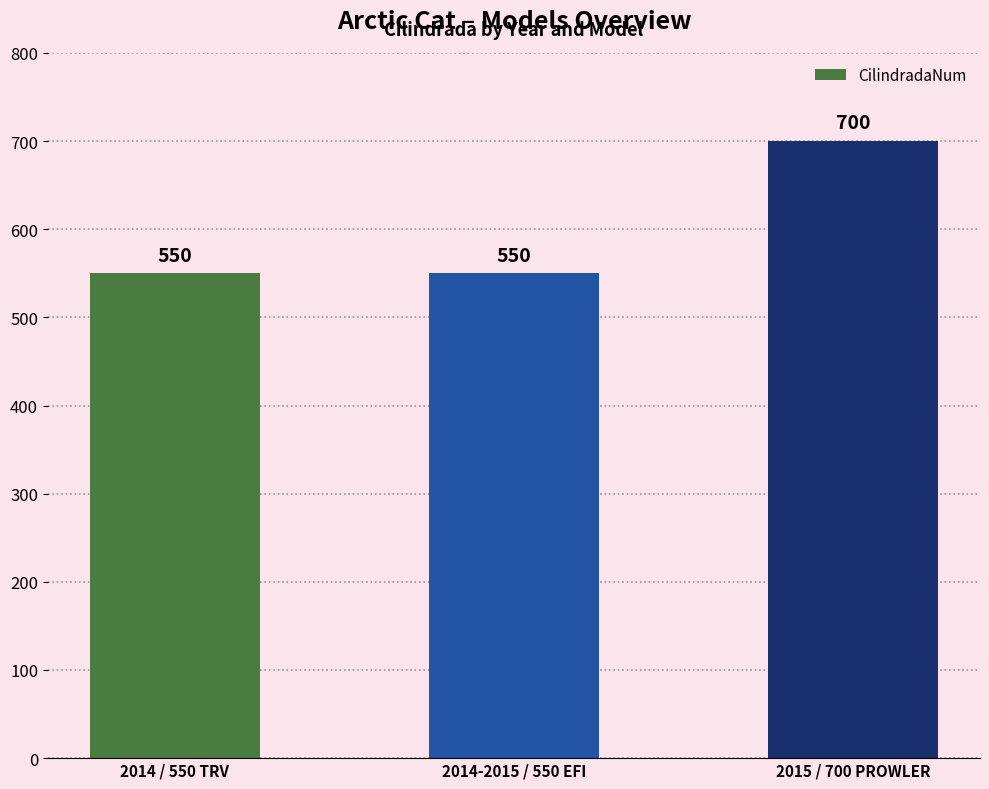

What is the maximum value shown in the chart?

700